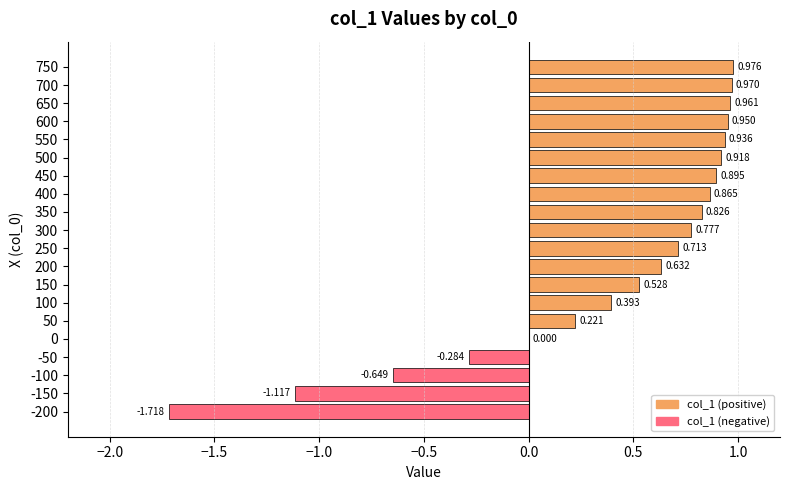

Are the bars horizontal?

Yes